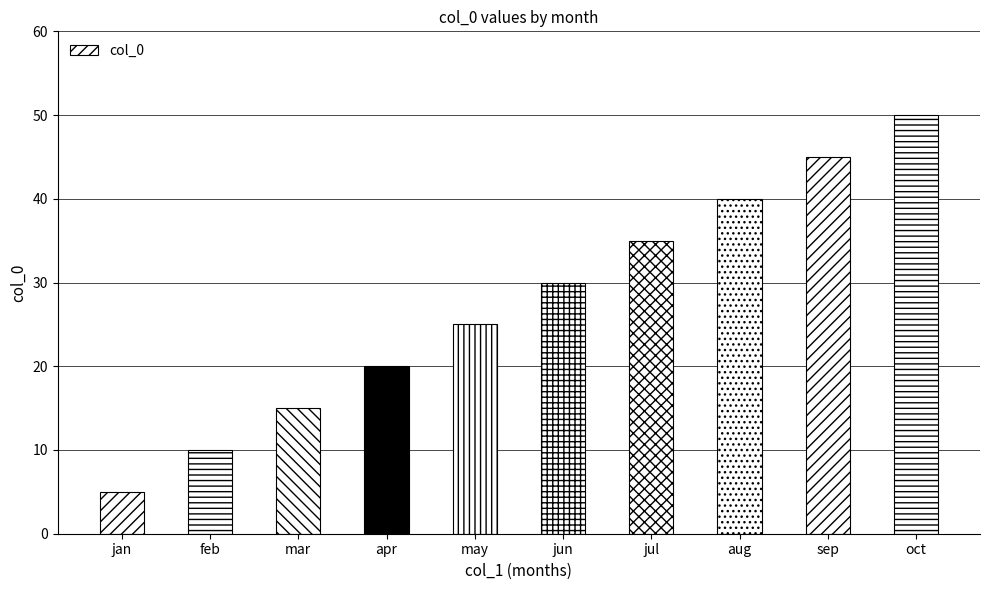

The chart shows a value of 38 at may. True or false?

False